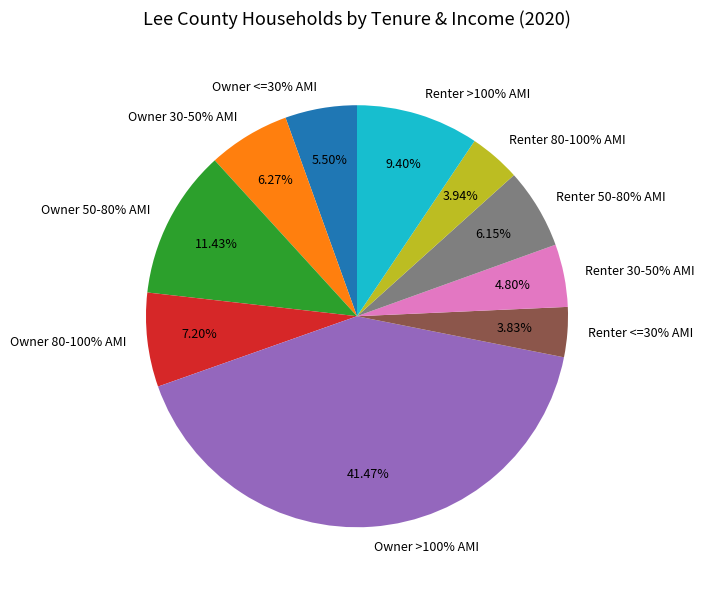

What is the smallest slice in the pie chart?

Renter <=30% AMI